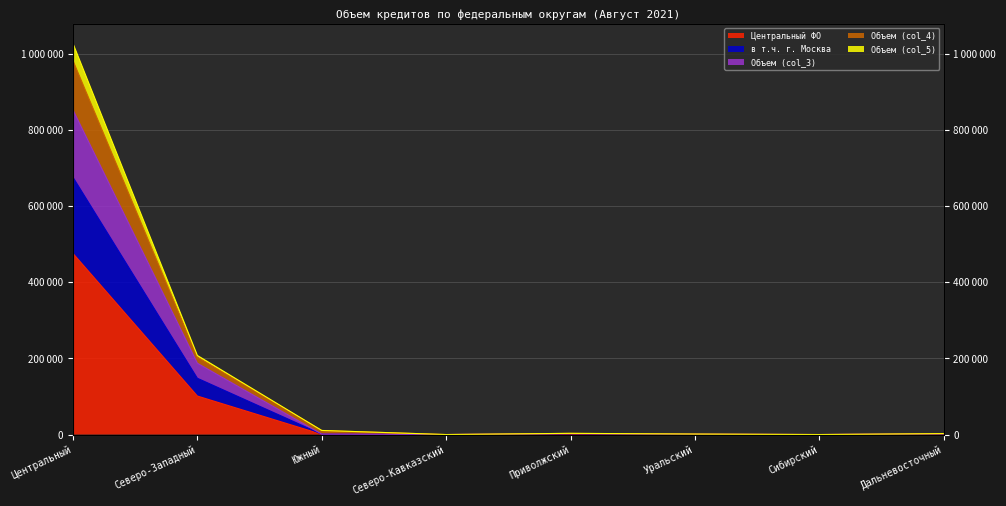

Count the number of data series in this chart.

5